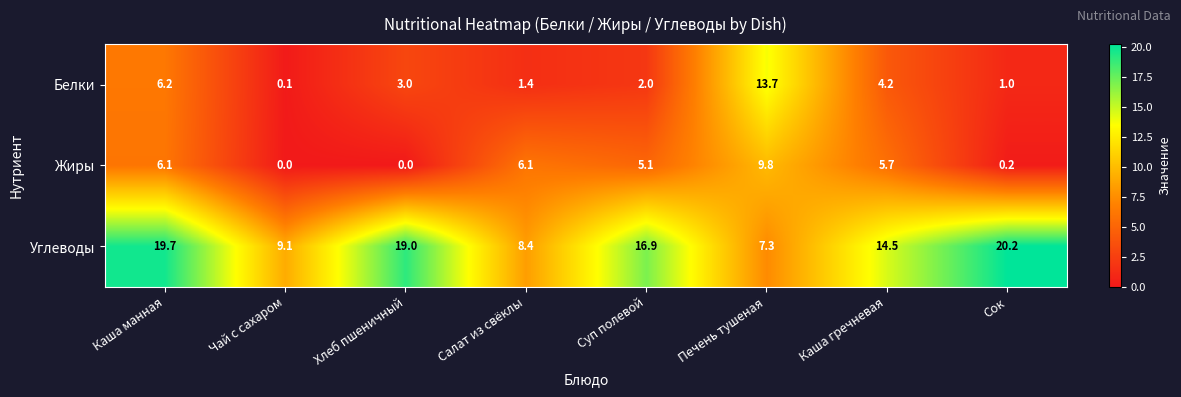

How many values in the Углеводы series exceed 16?

4